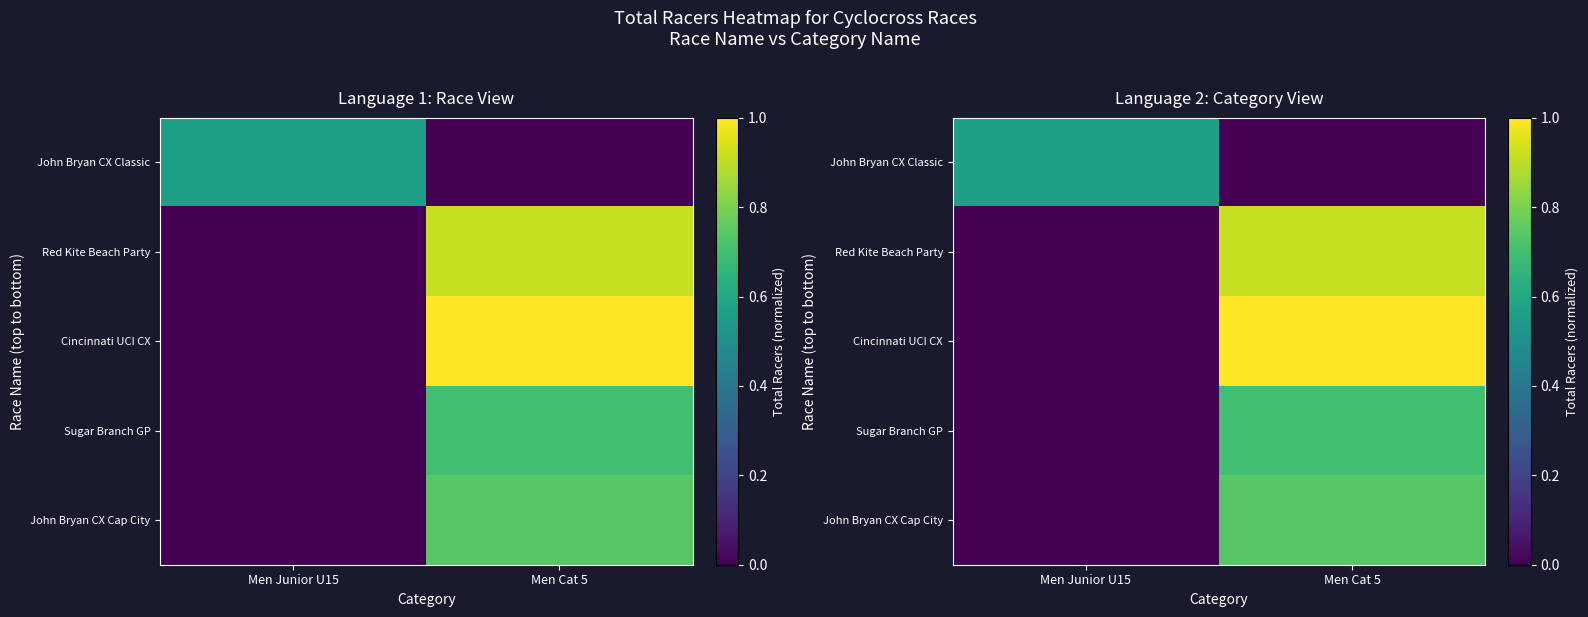

At Men Cat 5, list the series in order from smallest to largest.

John Bryan CX Classic, Sugar Branch GP, John Bryan CX Cap City, Red Kite Beach Party, Cincinnati UCI CX